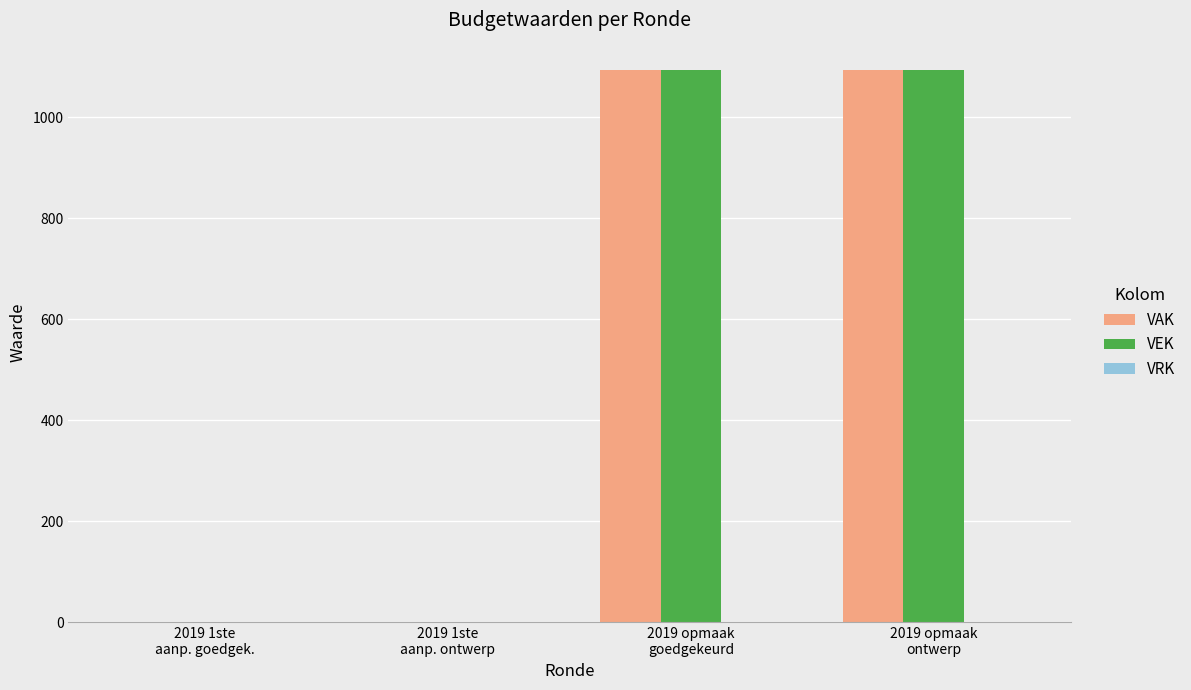

What is the highest value of the VEK series?

1093